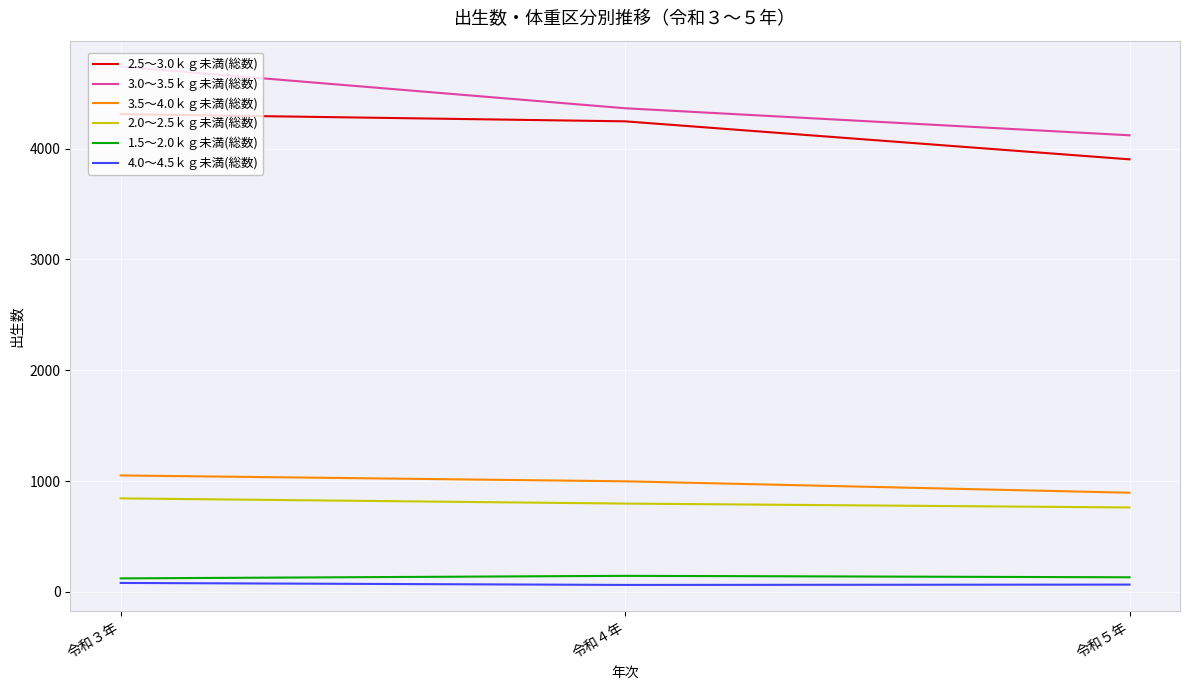

What are all the series names shown in the legend?

2.5～3.0ｋｇ未満(総数), 3.0～3.5ｋｇ未満(総数), 3.5～4.0ｋｇ未満(総数), 2.0～2.5ｋｇ未満(総数), 1.5～2.0ｋｇ未満(総数), 4.0～4.5ｋｇ未満(総数)